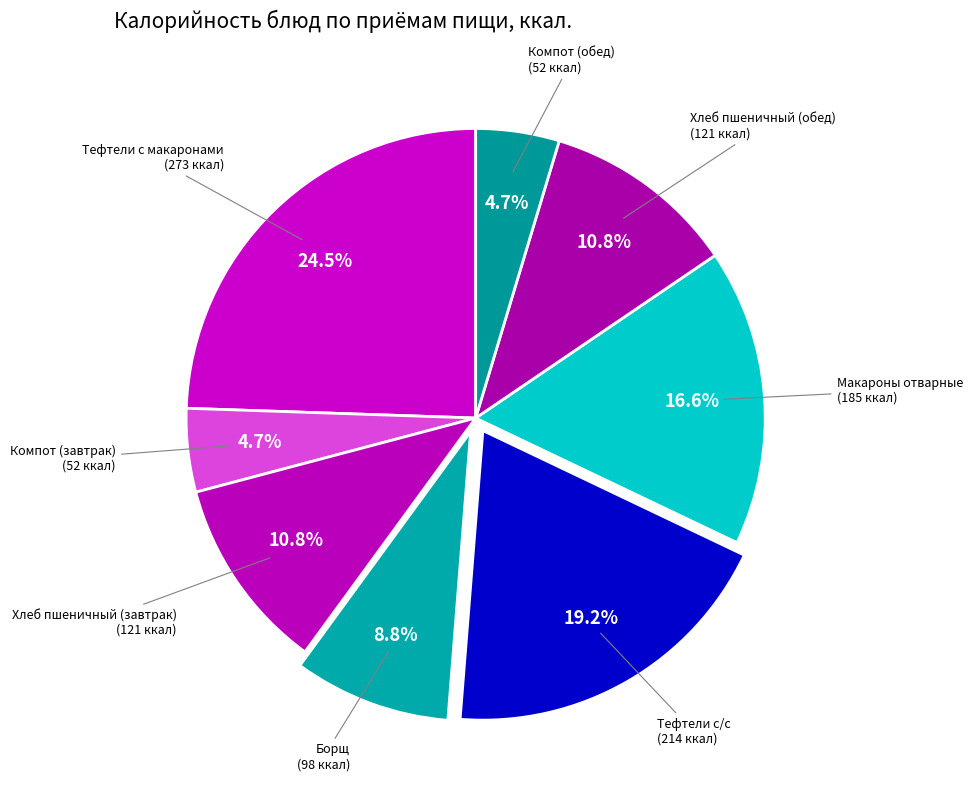

To the nearest percent, what is the difference between the largest and smallest slice percentages?

20%